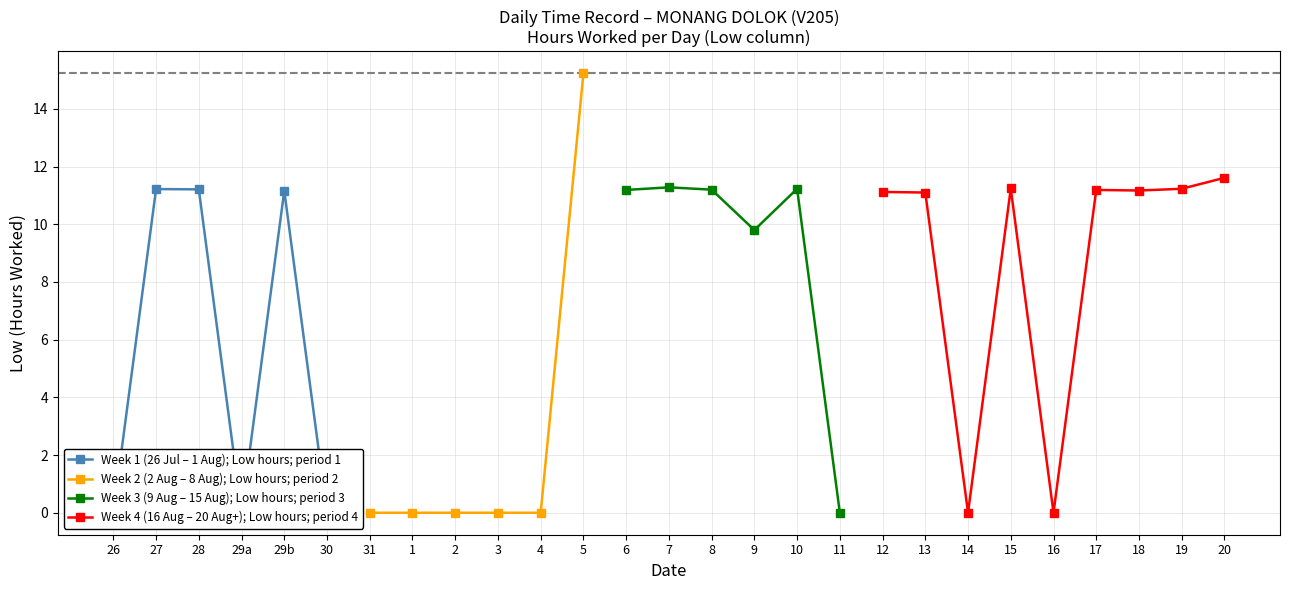

Where is the first local maximum for Tue (28/7)?

27